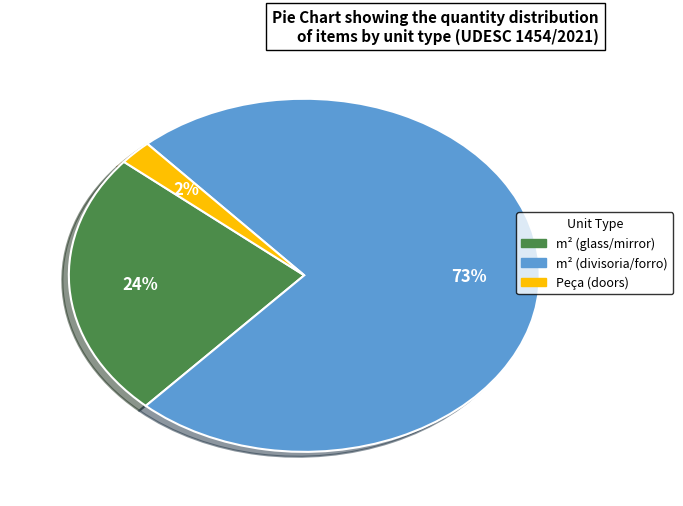

To the nearest percent, what is the average slice percentage?

33%